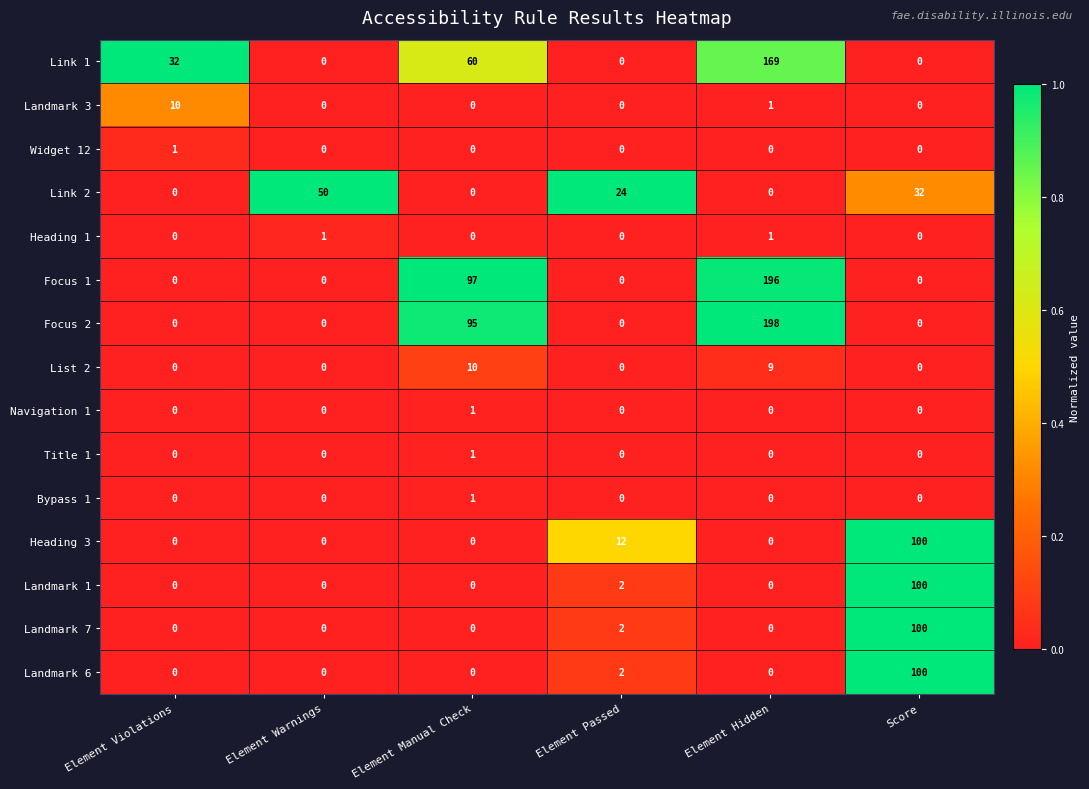

How many positive values does the Navigation 1 series have?

1